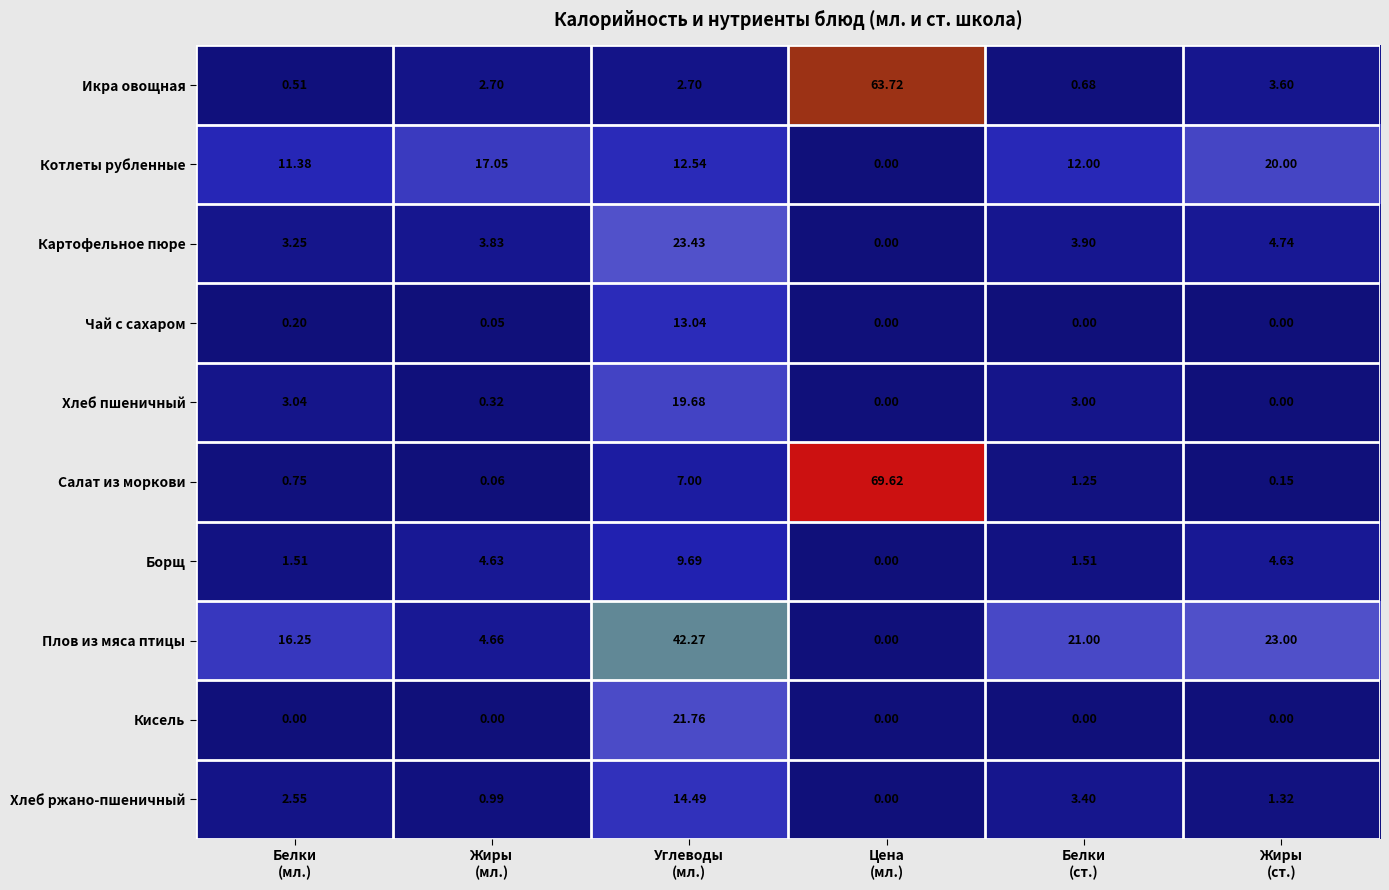

List the series in order of their peak value, lowest first.

Борщ, Чай с сахаром, Хлеб ржано-пшеничный, Хлеб пшеничный, Котлеты рубленные, Кисель, Картофельное пюре, Плов из мяса птицы, Икра овощная, Салат из моркови